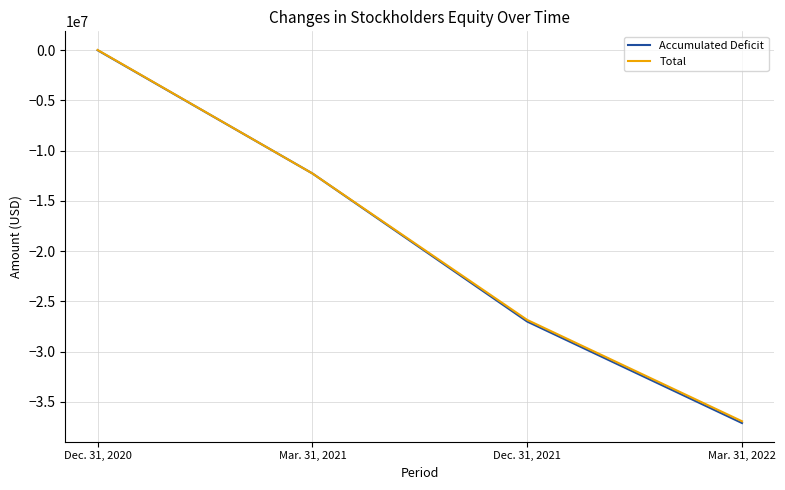

What is the maximum value shown in the chart?

23706